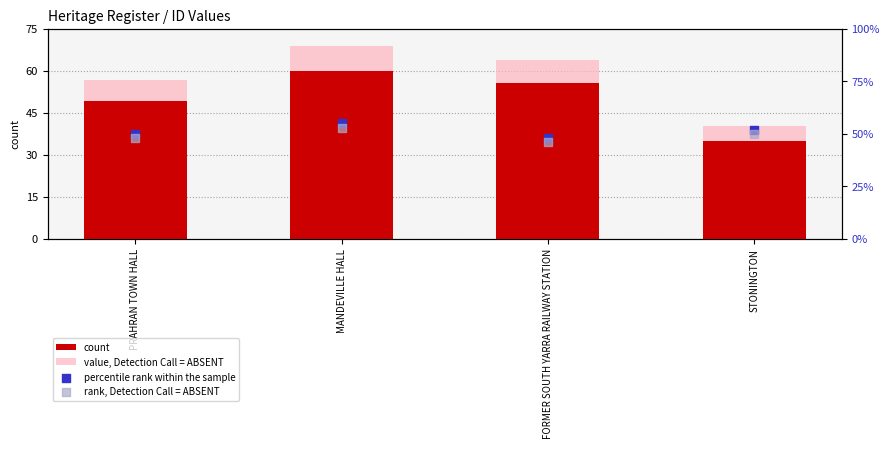

What are all the series names shown in the legend?

count, value, Detection Call = ABSENT, percentile rank within the sample, rank, Detection Call = ABSENT